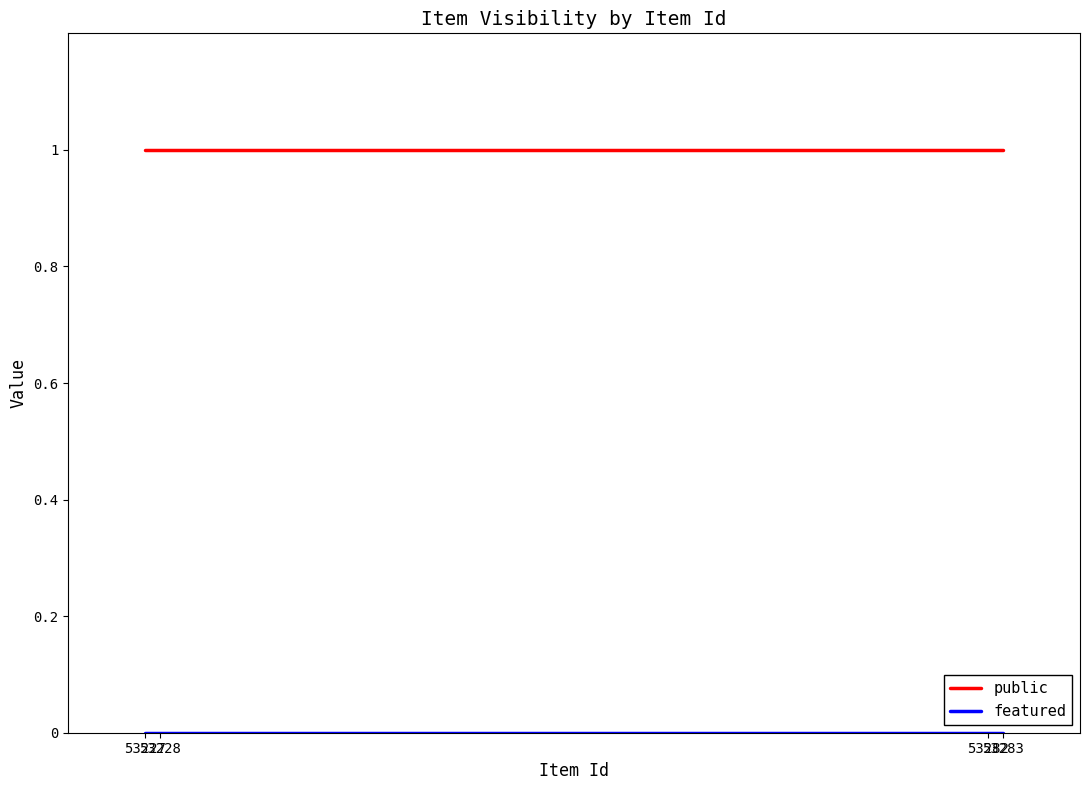

What is the sum of all public values?

4